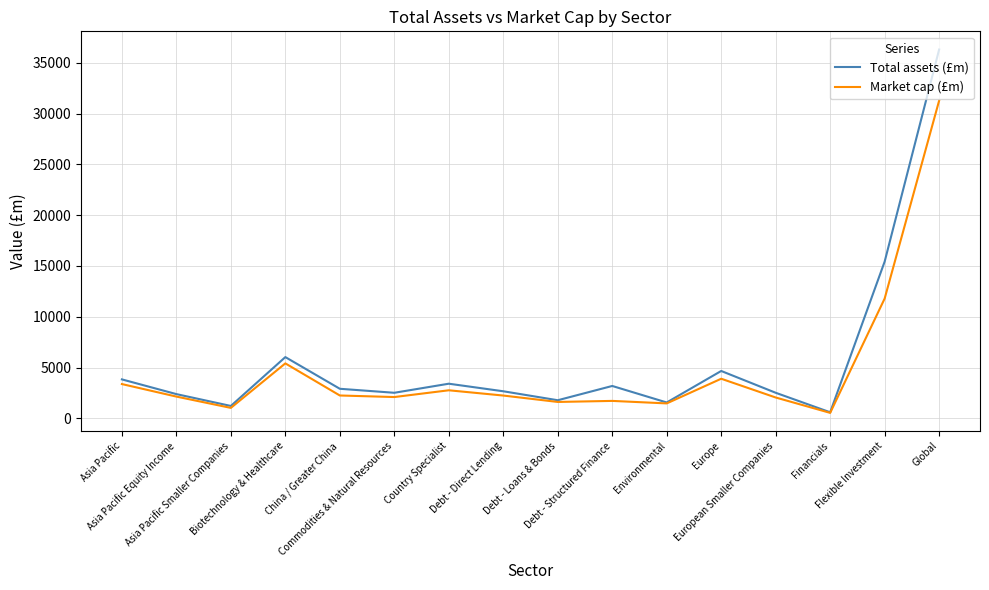

Does the chart have visible grid lines?

Yes